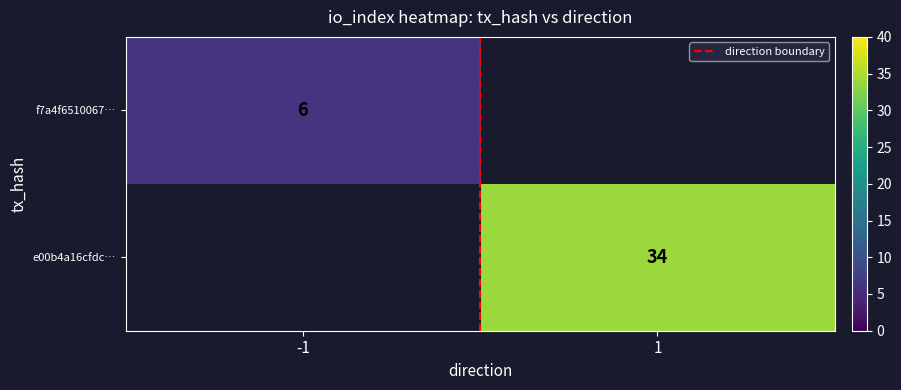

How many categories are shown in the chart?

2